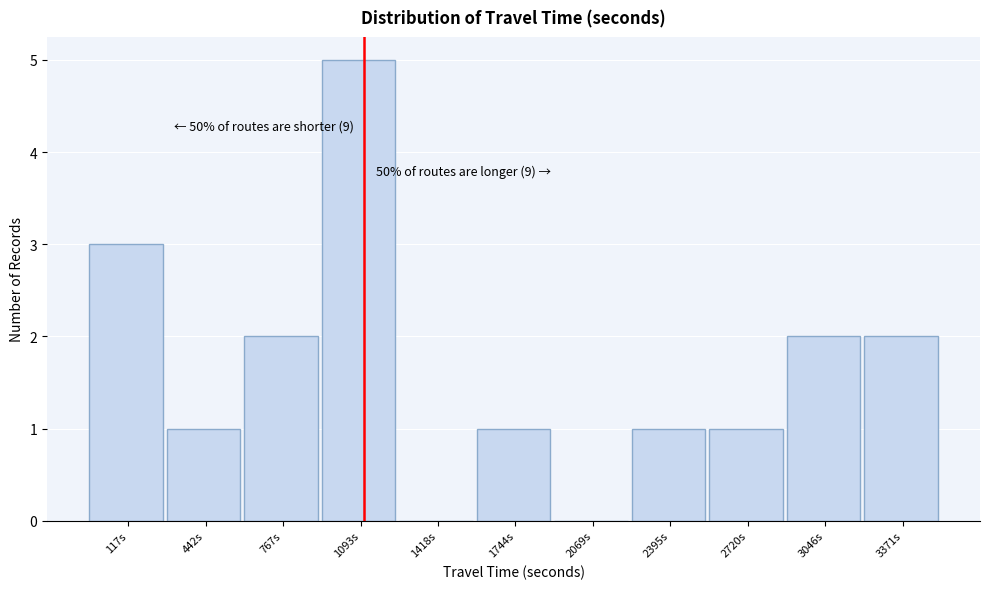

Reading left to right, transcribe all the data shown in this chart.

117s=3	442s=1	767s=2	1093s=5	1418s=0	1744s=1	2069s=0	2395s=1	2720s=1	3046s=2	3371s=2